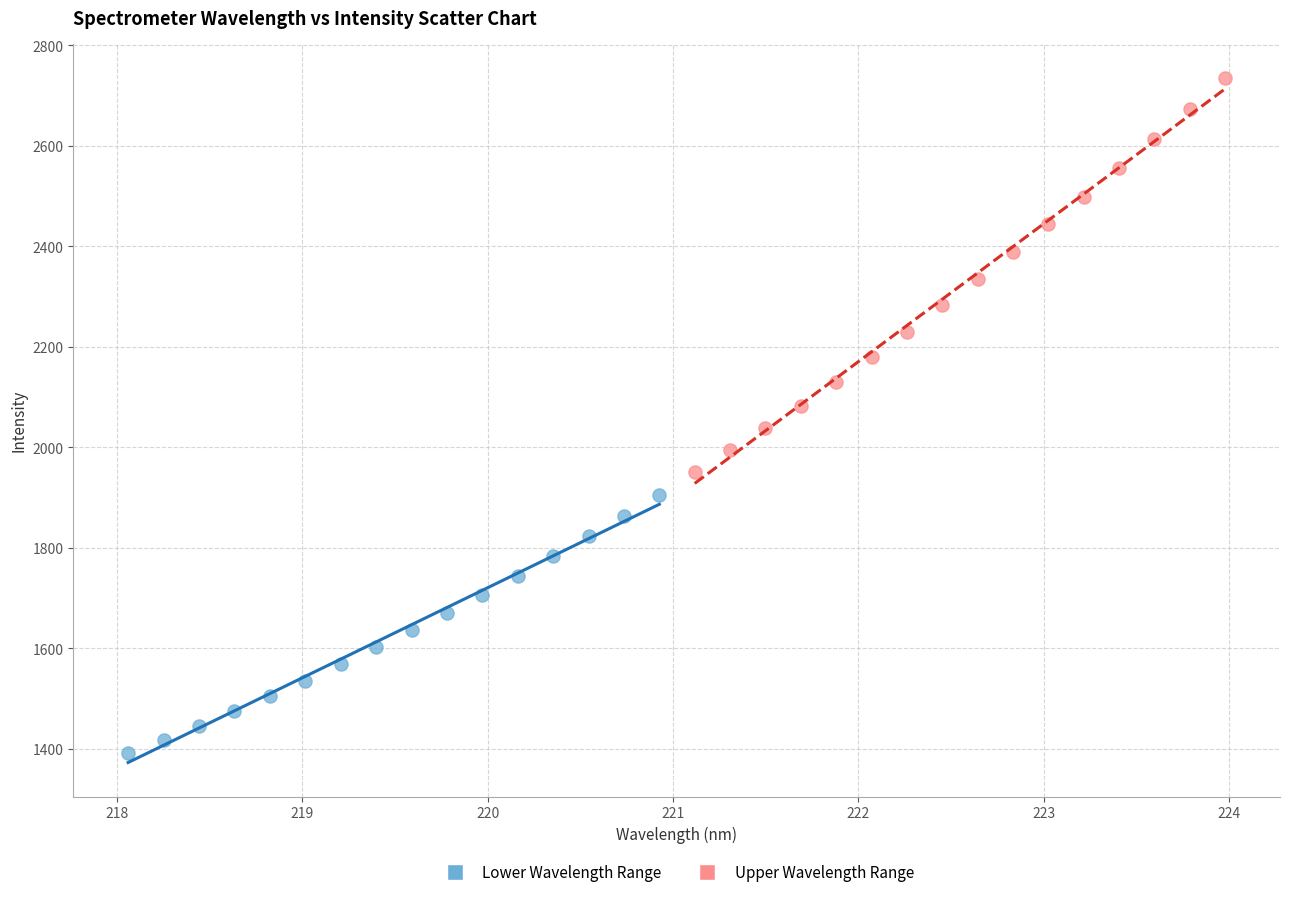

Which series contains the highest Y value?

Upper Wavelength Range